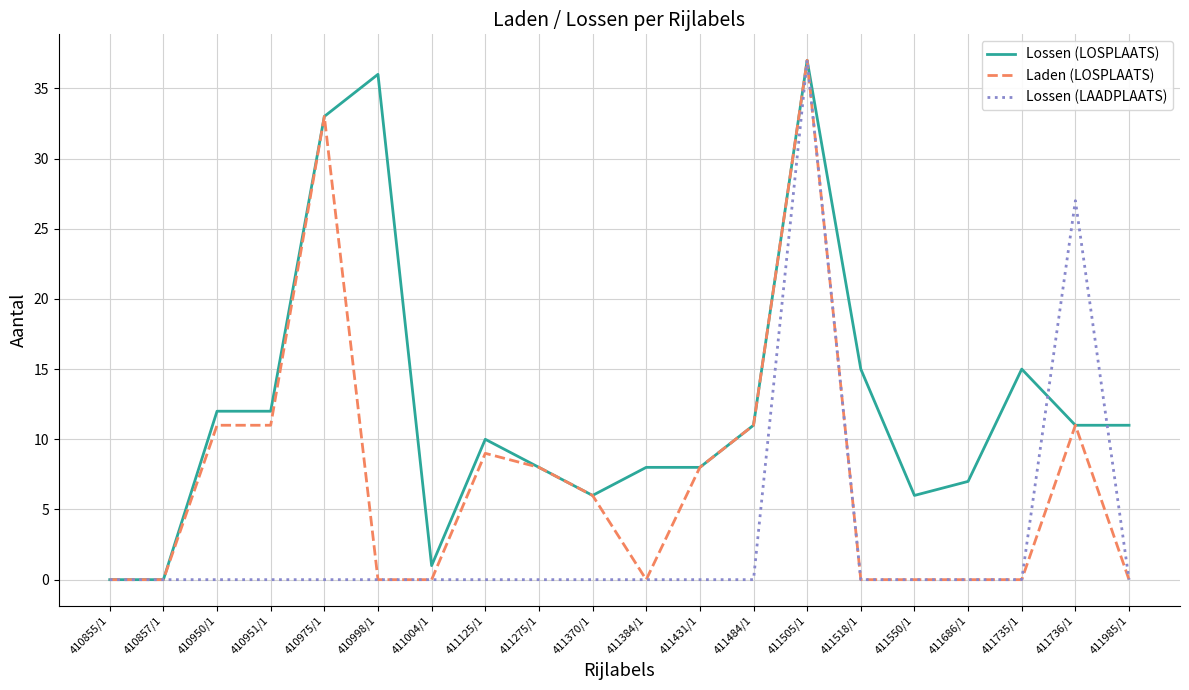

Which series has the largest total across all categories?

Lossen (LOSPLAATS)